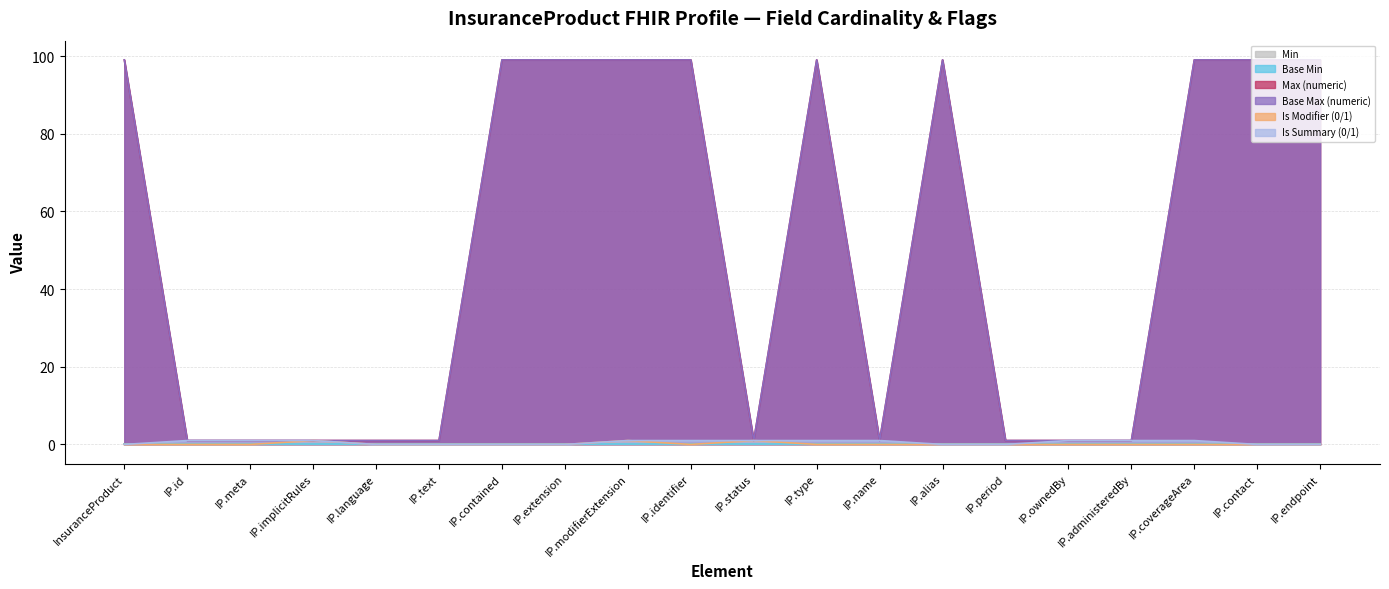

What position from the left is IP.name?

13